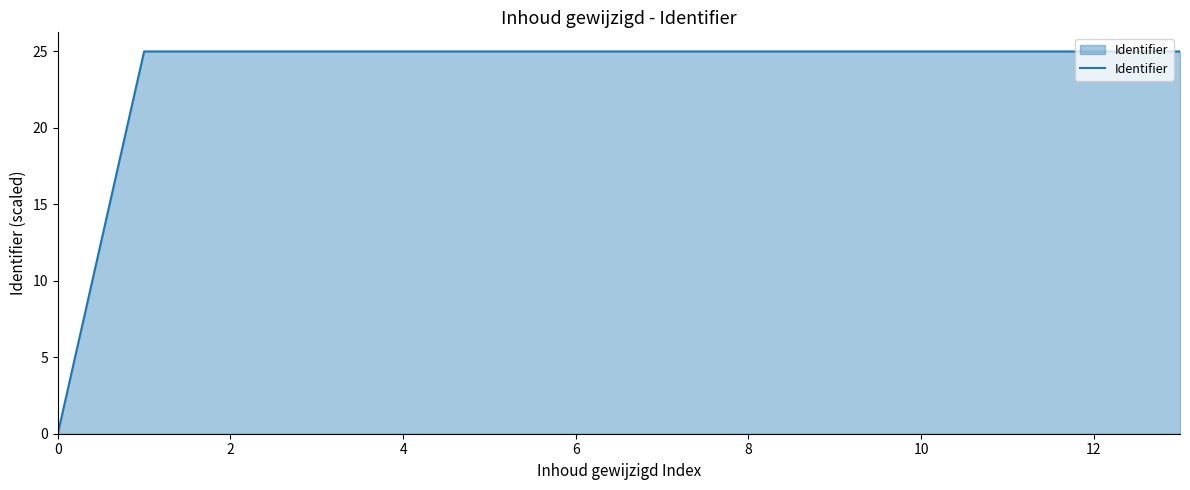

What is the greatest value displayed?

25.0